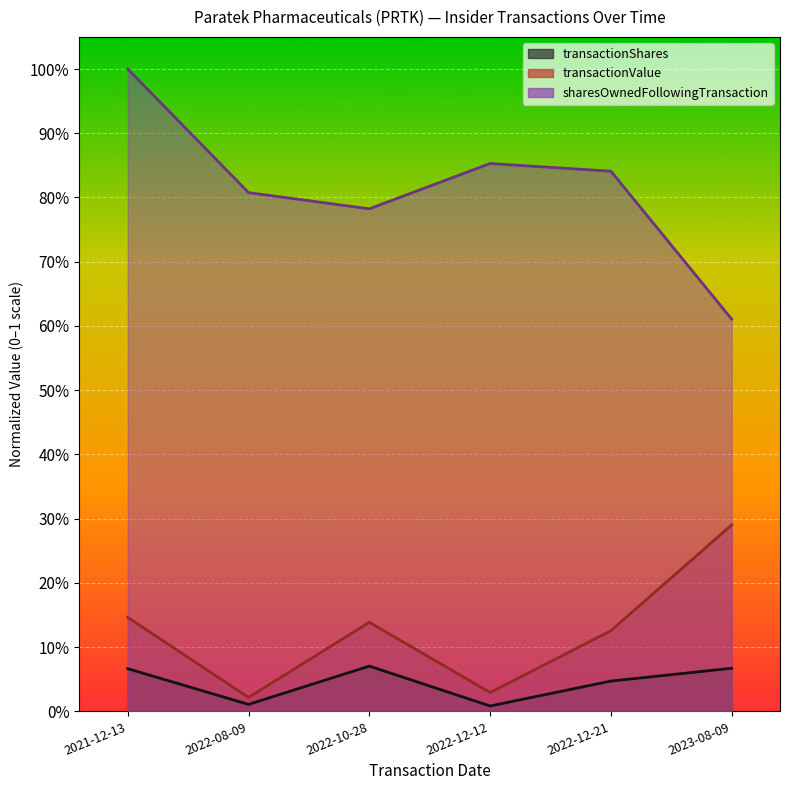

True or false: transactionValue has a value of 0.0 at 2022-08-09.

True